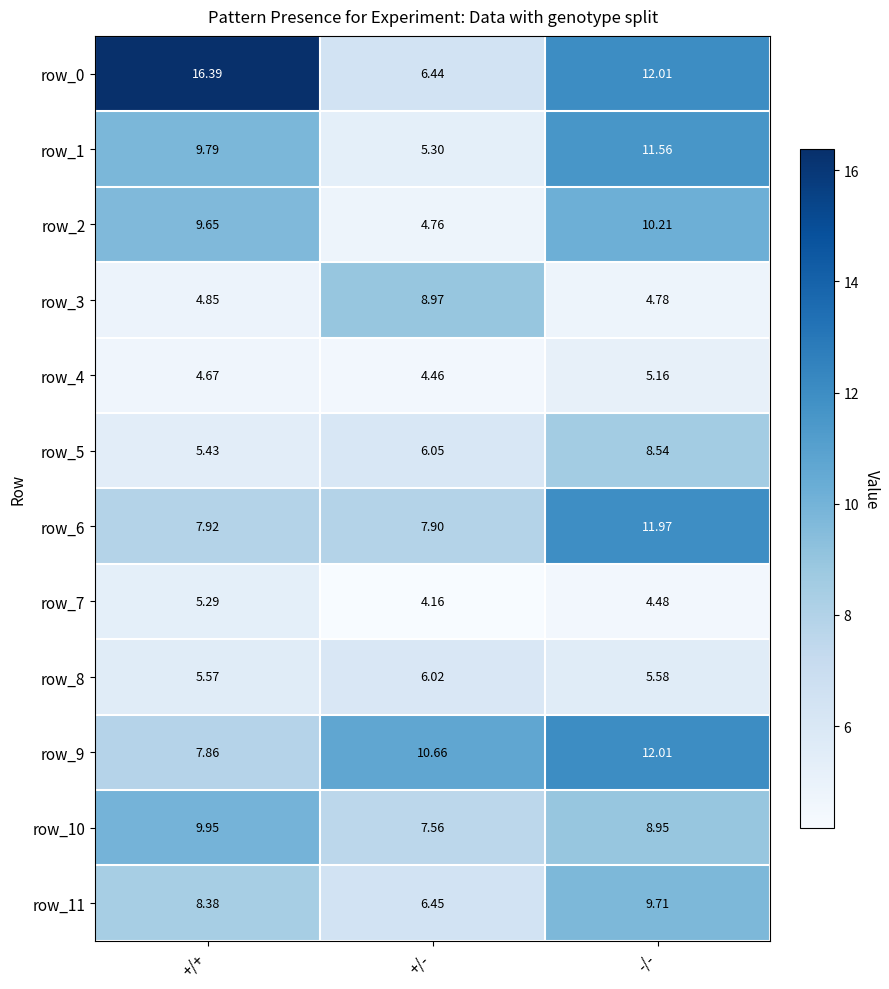

At how many categories does at least one series exceed 8?

3